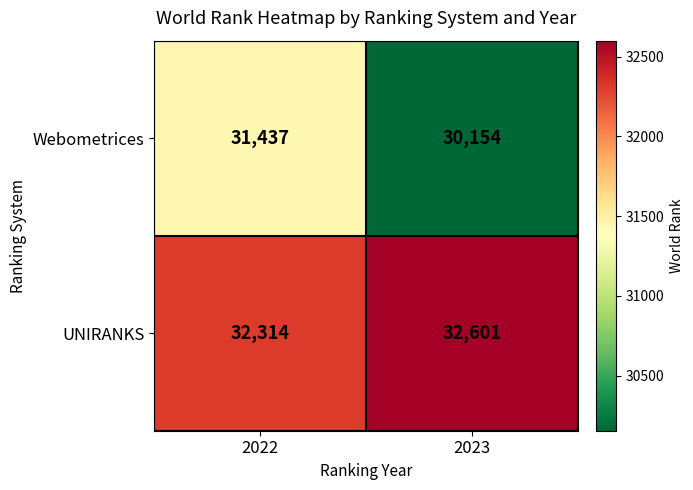

Rank the series by their maximum value, from highest to lowest.

UNIRANKS, Webometrices